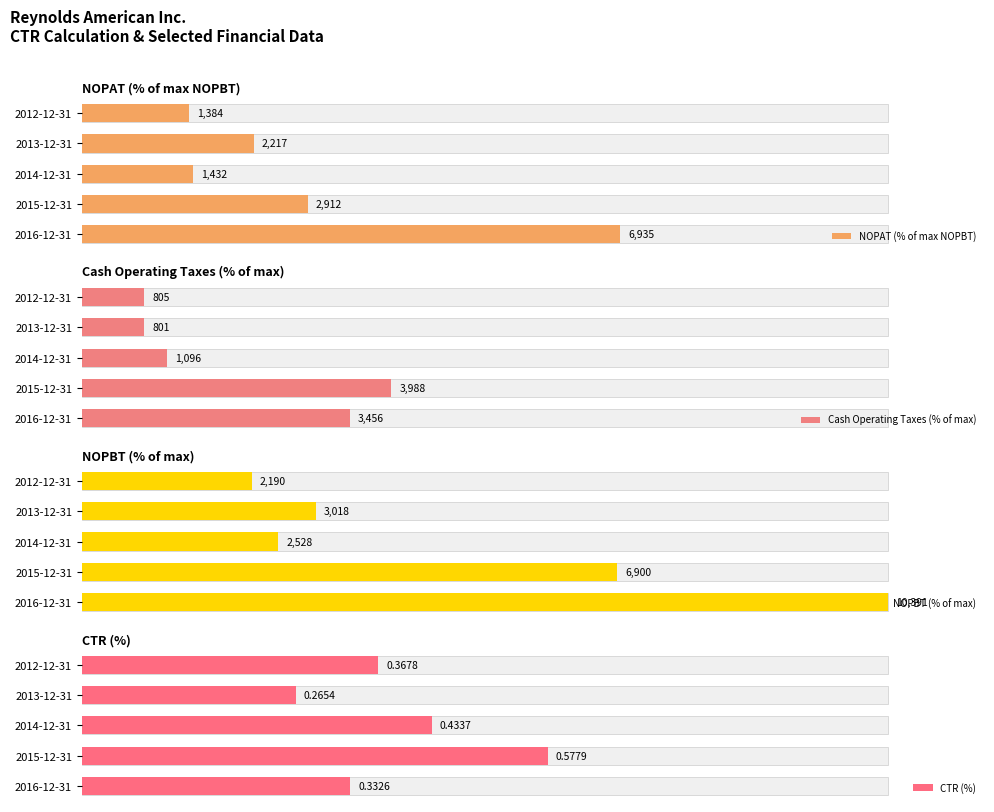

What are all the series names shown in the legend?

NOPAT (% of max NOPBT), Cash Operating Taxes (% of max), NOPBT (% of max), CTR (%)